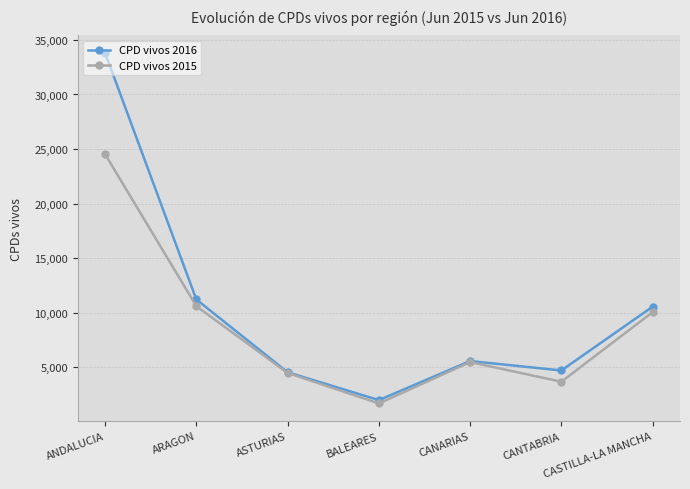

Which series has the largest total across all categories?

CPD vivos 2016